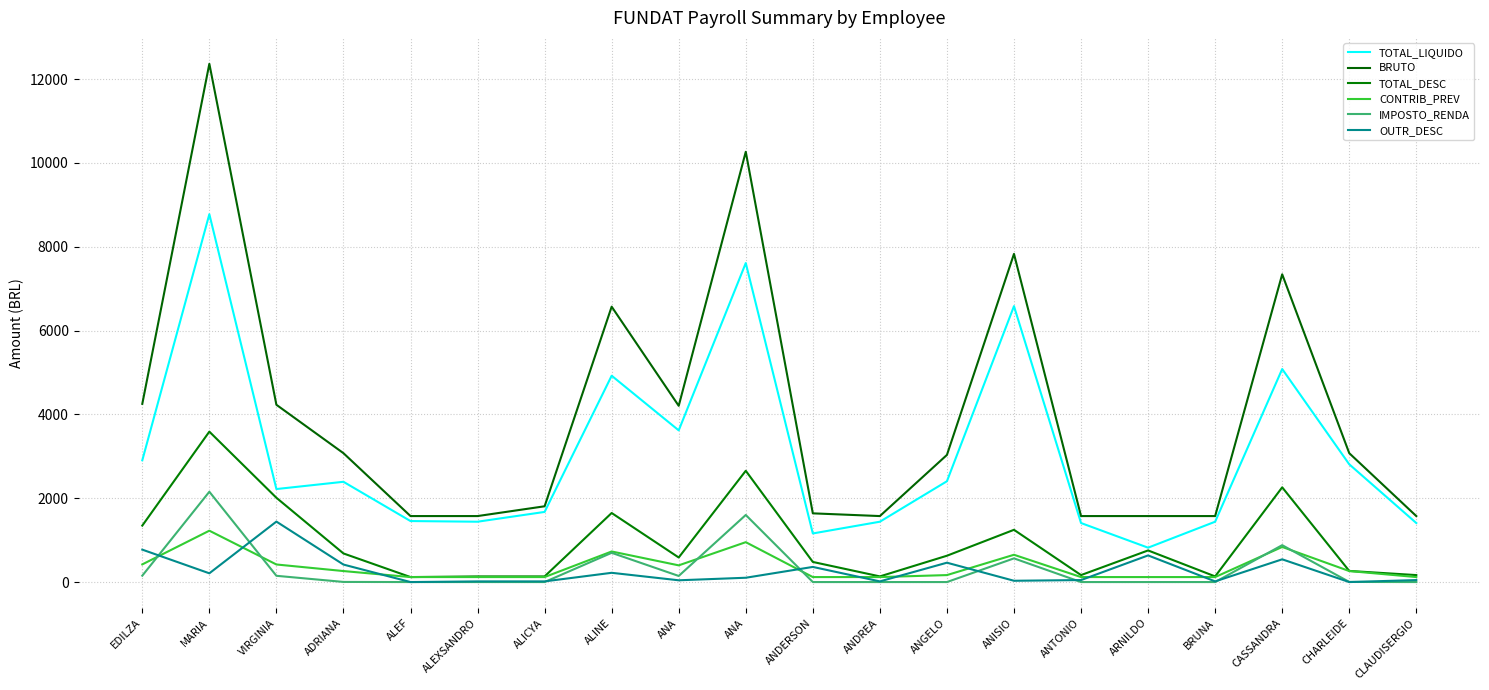

Does the chart have visible grid lines?

Yes